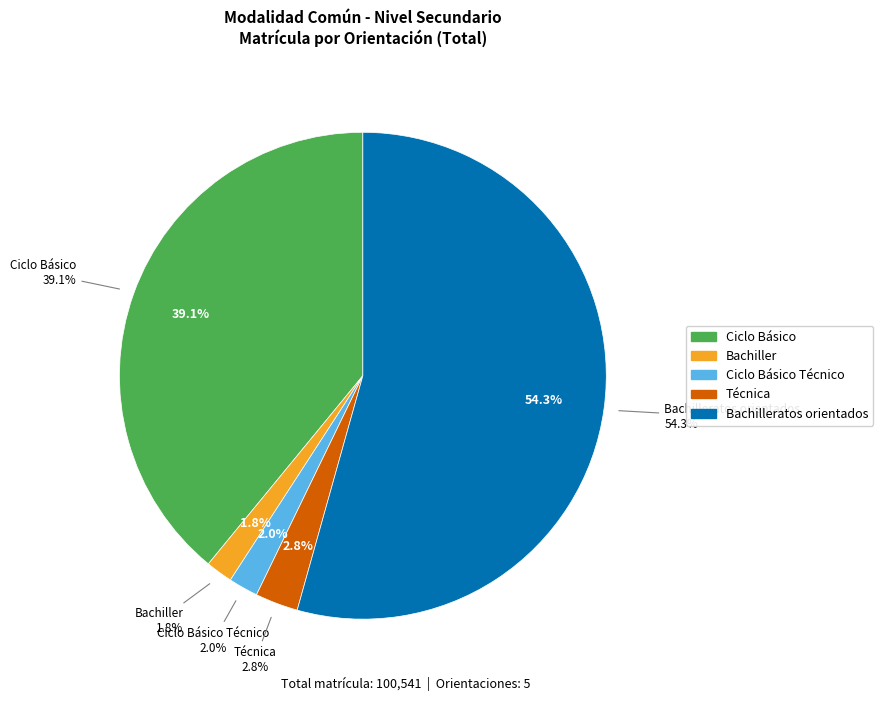

To the nearest percent, what percentage of the pie is Técnica?

3%